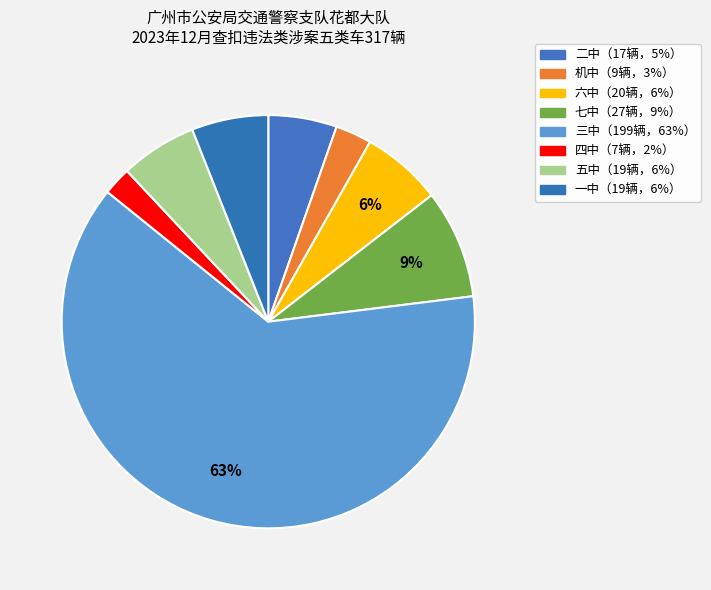

Which slice is the largest?

三中